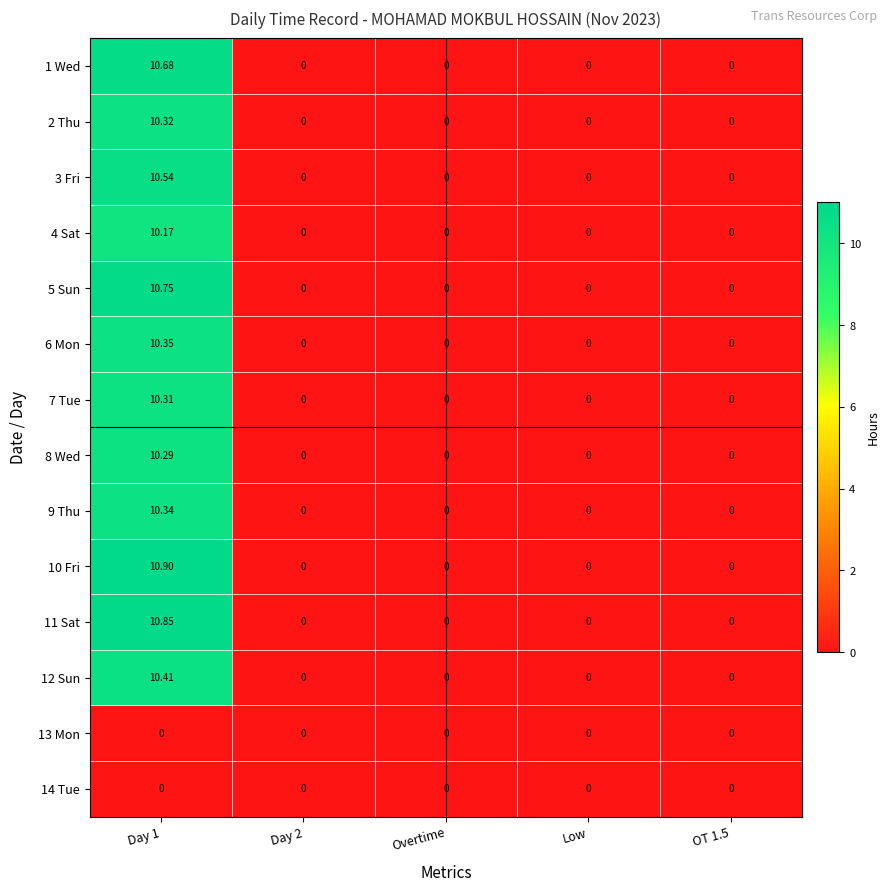

How many values in 1 Wed are above zero?

1